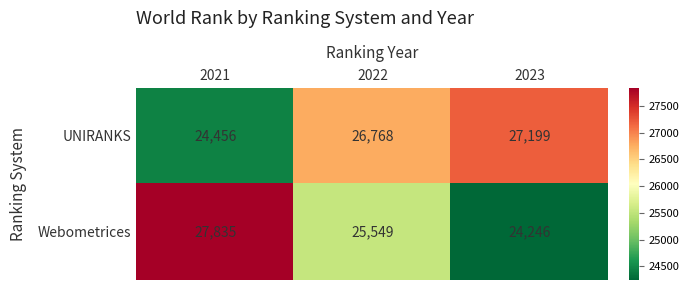

What is the average value of the UNIRANKS series?

26141